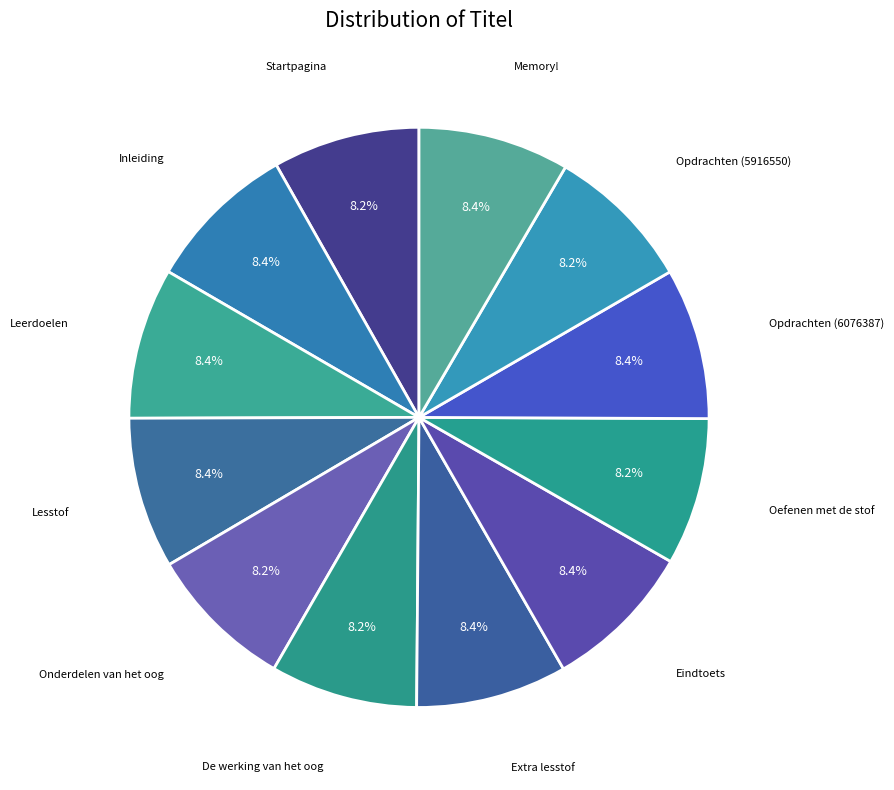

How much of the chart is everything except Opdrachten (6076387)?

91.6%